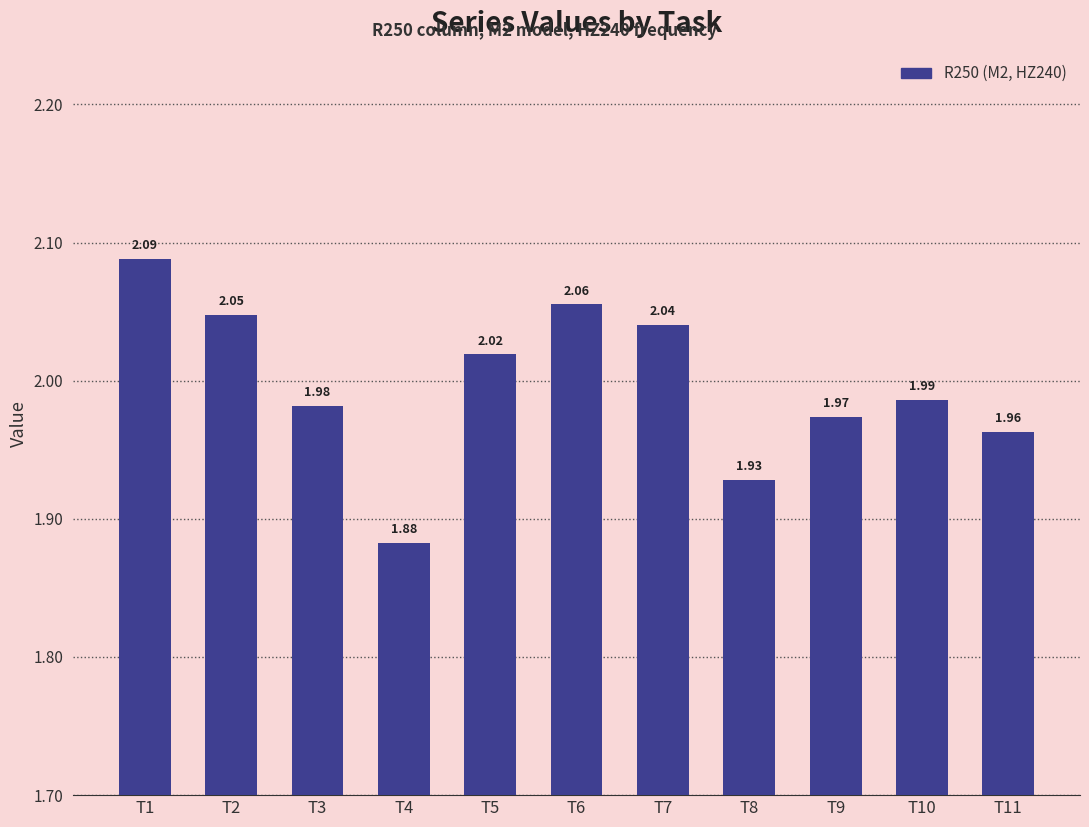

Rank the categories by value from highest to lowest.

T1, T6, T2, T7, T5, T10, T3, T9, T11, T8, T4